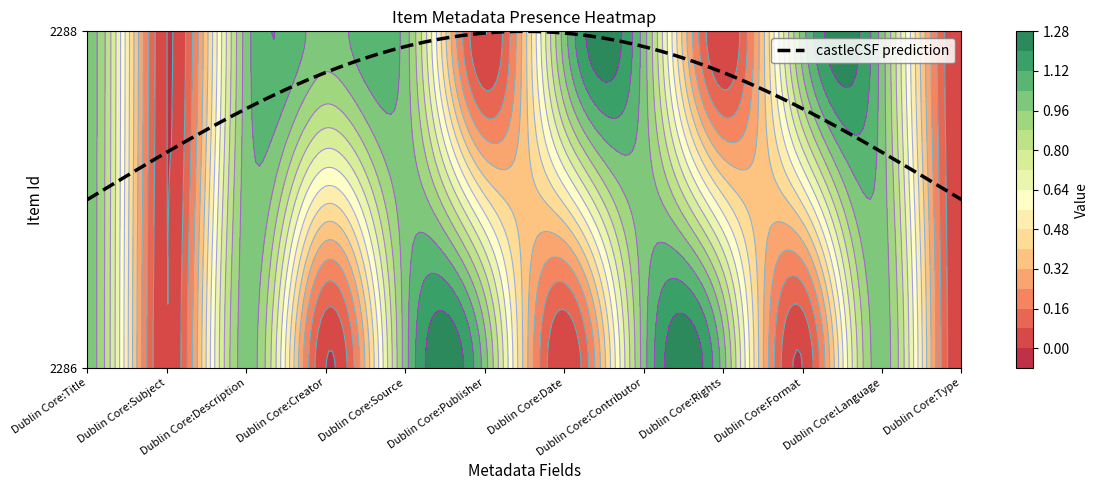

How many 2286 values are between 0 and 1?

12